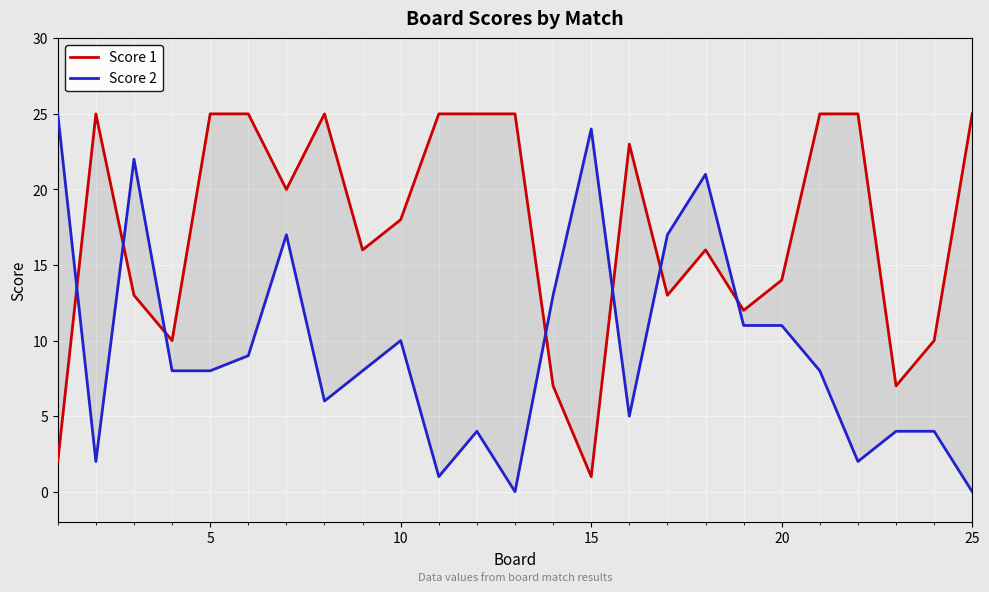

Reading left to right, what are all the values shown in this chart?

Score 1: 2	25	13	10	25	25	20	25	16	18	25	25	25	7	1	23	13	16	12	14	25	25	7	10	25
Score 2: 25	2	22	8	8	9	17	6	8	10	1	4	0	13	24	5	17	21	11	11	8	2	4	4	0